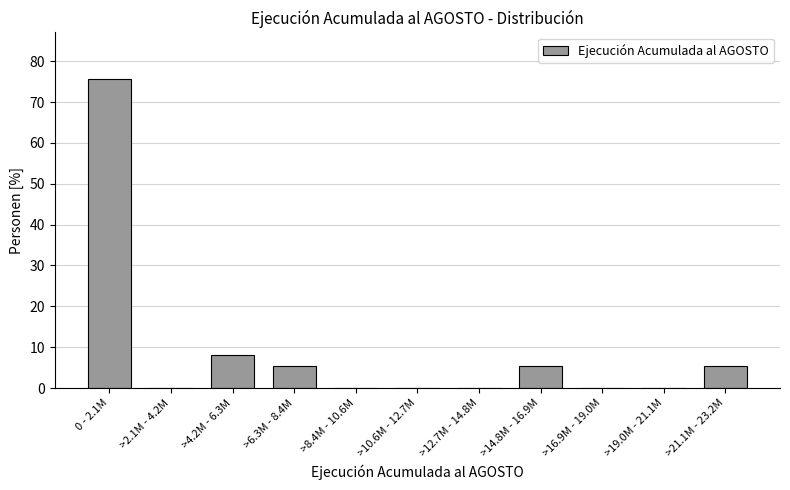

Reading right to left, list all the values displayed in this chart.

>21.1M - 23.2M=5.4	>19.0M - 21.1M=0.0	>16.9M - 19.0M=0.0	>14.8M - 16.9M=5.4	>12.7M - 14.8M=0.0	>10.6M - 12.7M=0.0	>8.4M - 10.6M=0.0	>6.3M - 8.4M=5.4	>4.2M - 6.3M=8.1	>2.1M - 4.2M=0.0	0 - 2.1M=75.7